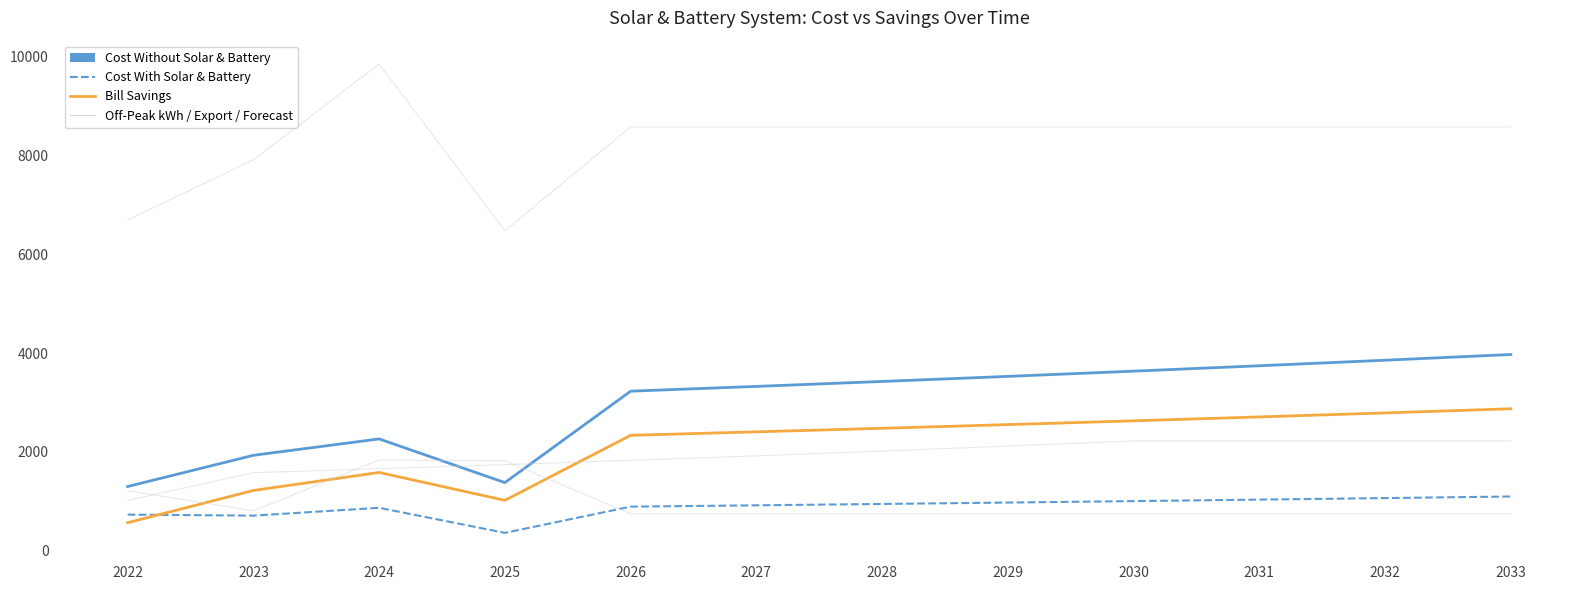

What is the minimum value shown in the chart?

363.0